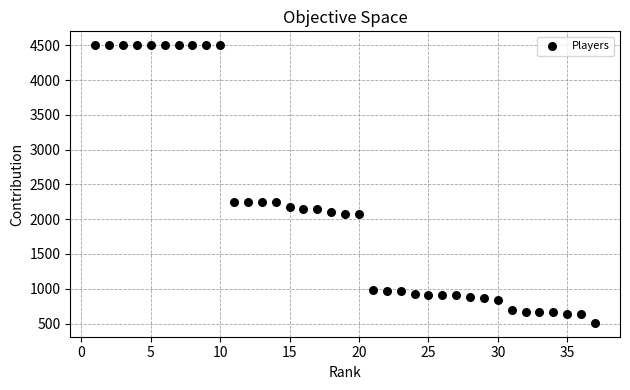

What is the range of Y values (max minus min)?

3990